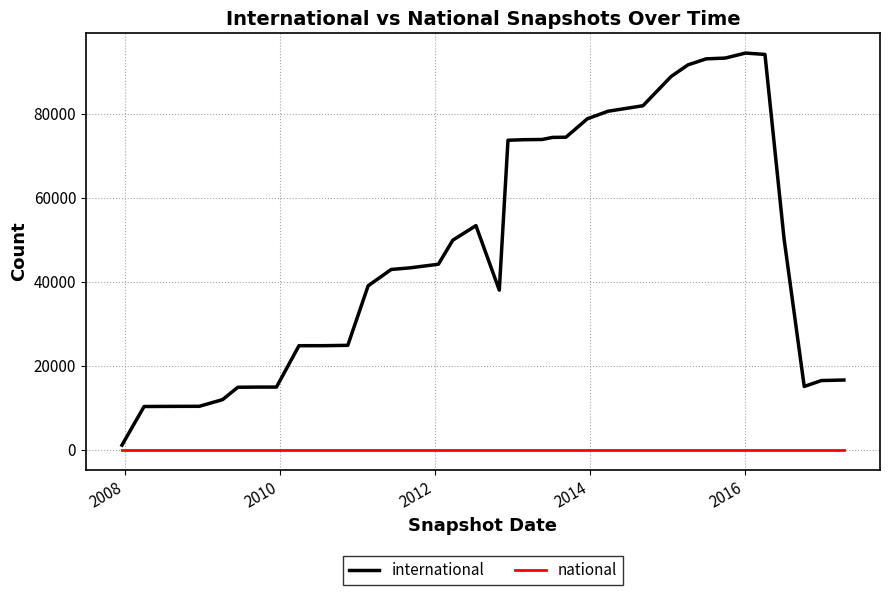

What is the greatest value displayed?

94389